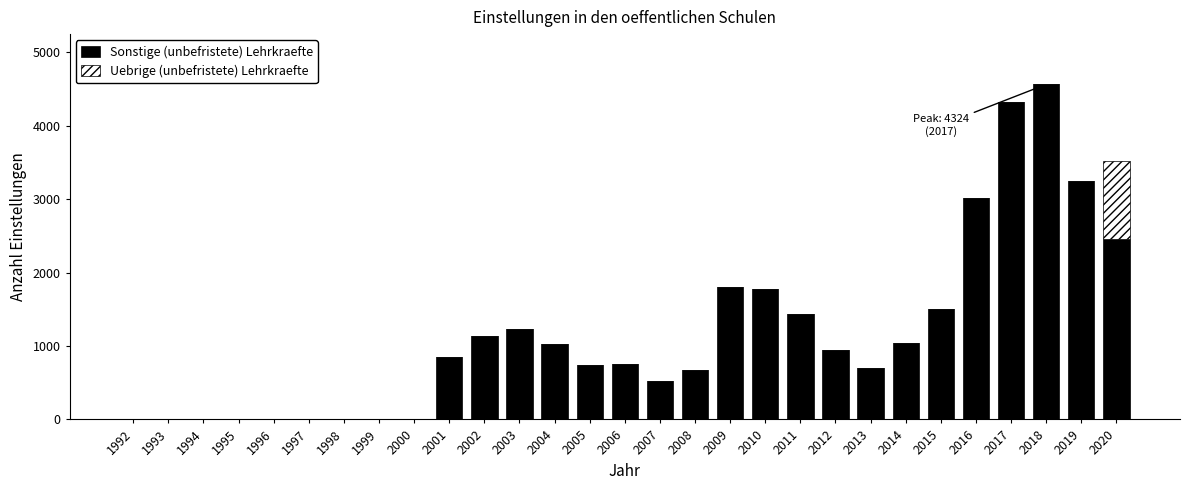

At which category is the sum across all series the highest?

2018